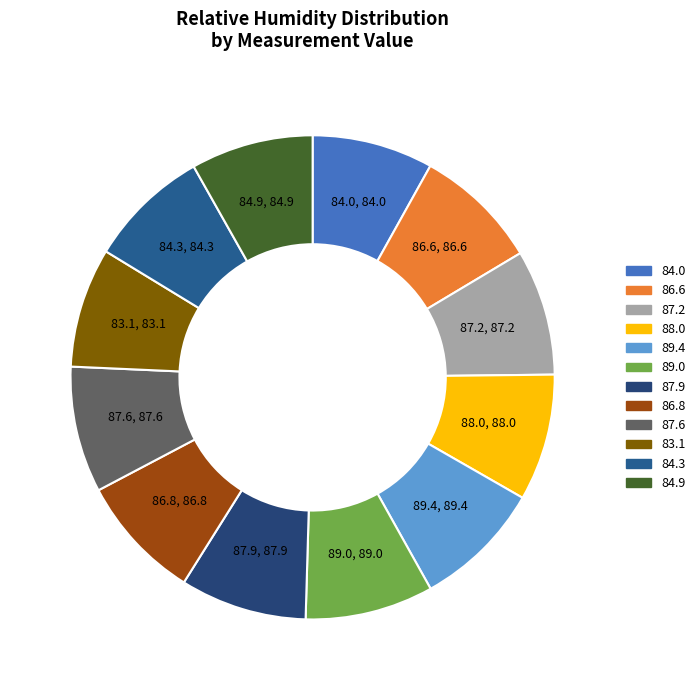

How many slices are in this pie chart?

12